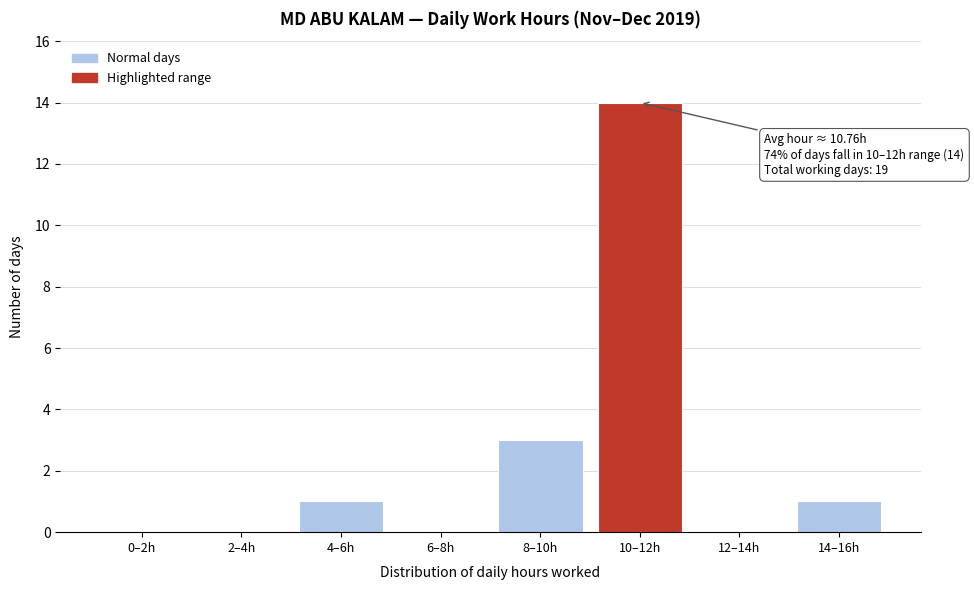

Reading left to right, list all the values displayed in this chart.

0–2h=0	2–4h=0	4–6h=1	6–8h=0	8–10h=3	10–12h=14	12–14h=0	14–16h=1